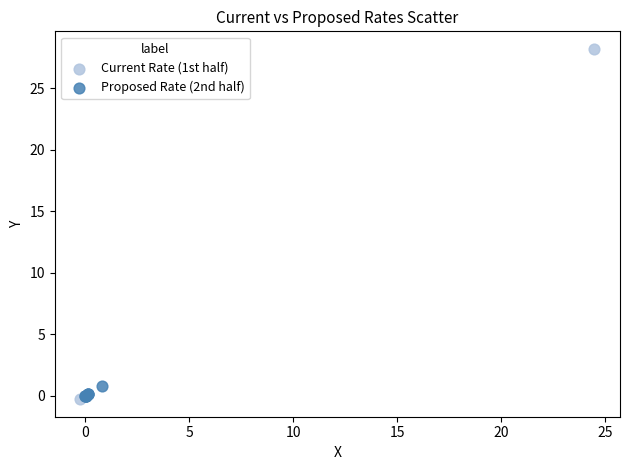

Which series contains the lowest Y value?

Current Rate (1st half)